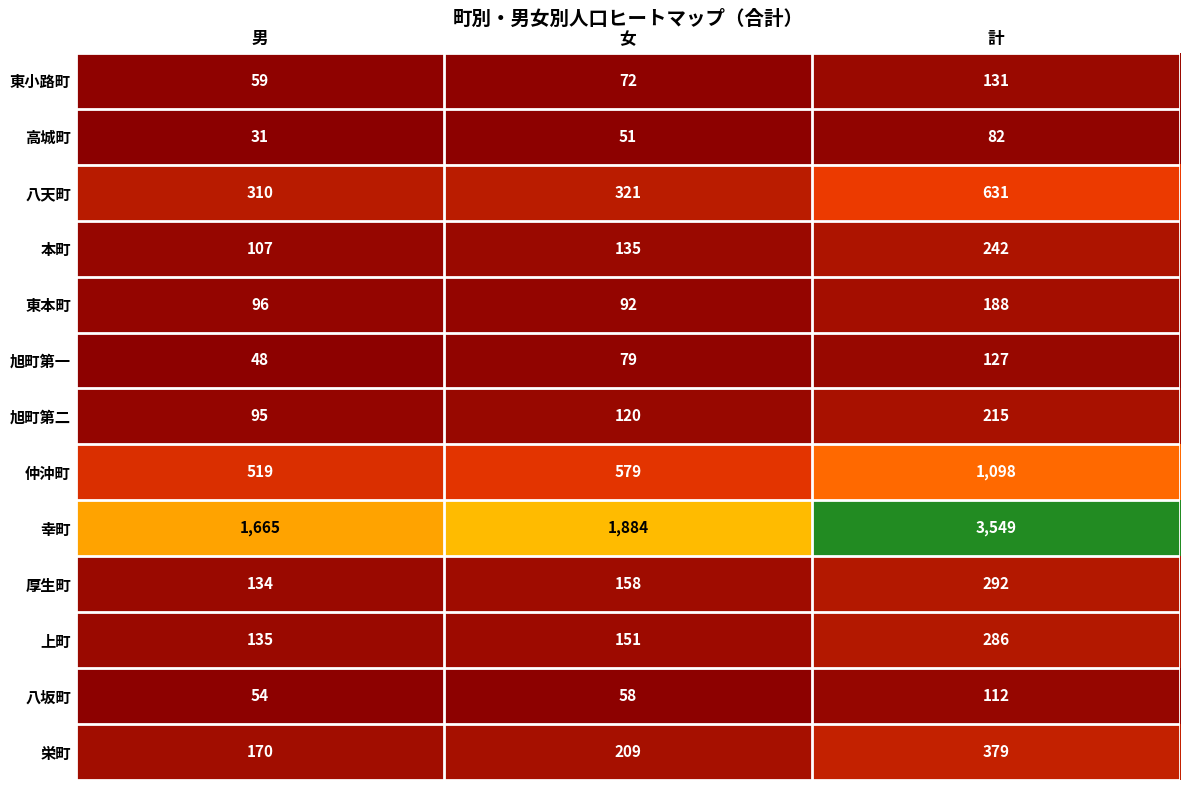

Rank the series at 男 from lowest to highest value.

高城町, 旭町第一, 八坂町, 東小路町, 旭町第二, 東本町, 本町, 厚生町, 上町, 栄町, 八天町, 仲沖町, 幸町